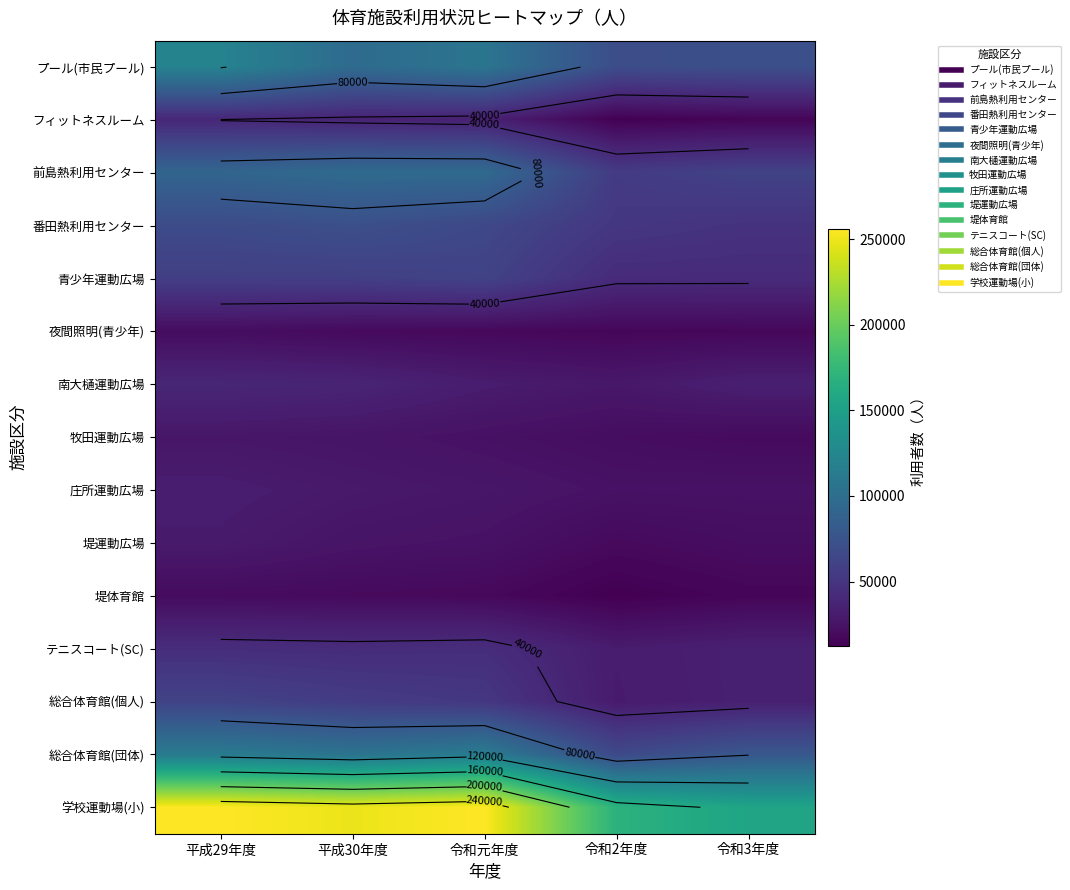

What is the average value of the 総合体育館(個人) series?

46644